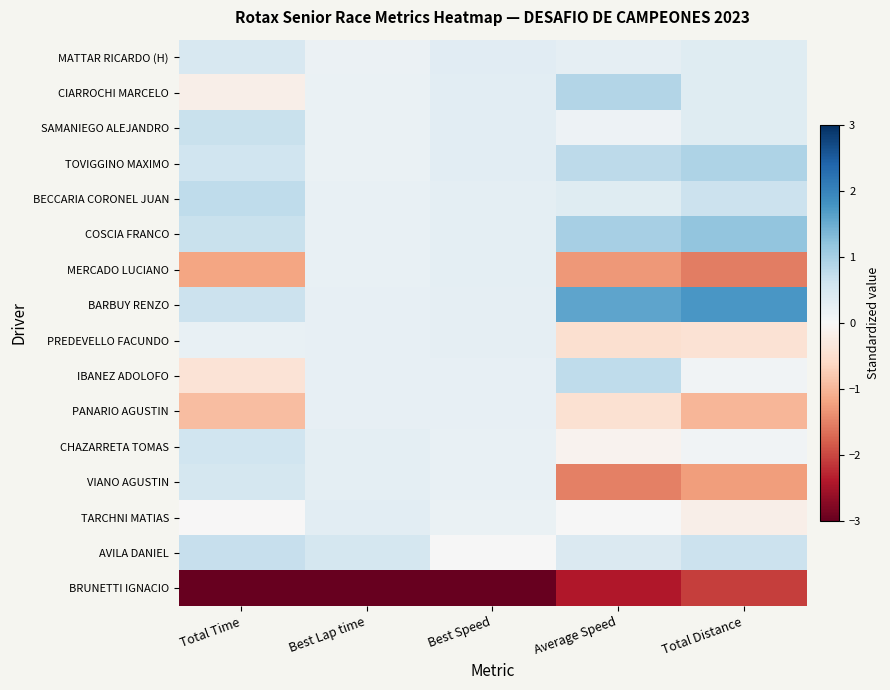

Which category has the highest value across all series?

Total Distance